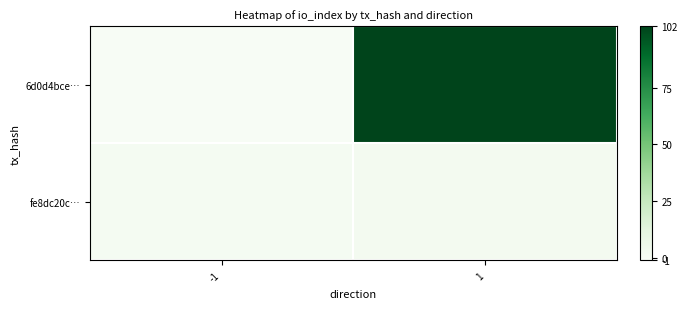

Reading left to right, extract all data points from this chart.

6d0d4bce…: -1=-1	1=102
fe8dc20c…: -1=1	1=2